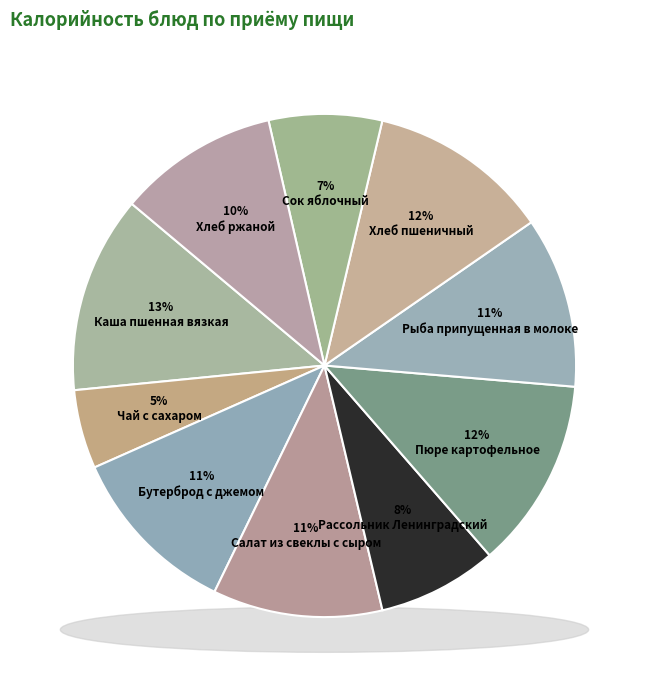

How much of the chart is everything except Хлеб ржаной?

89.7%